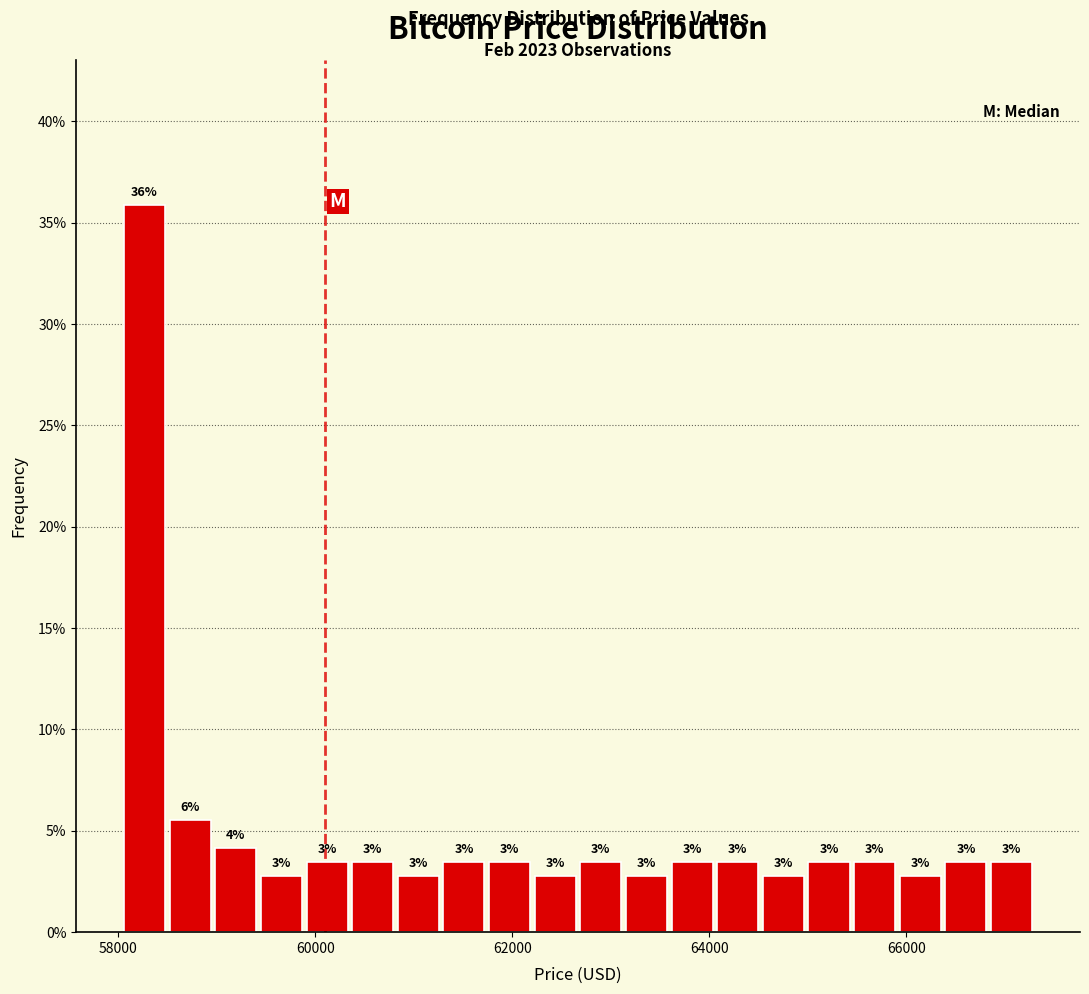

Around what value on the x-axis is the tallest bar? Give the approximate position of its centre, as read against the axis.

58200